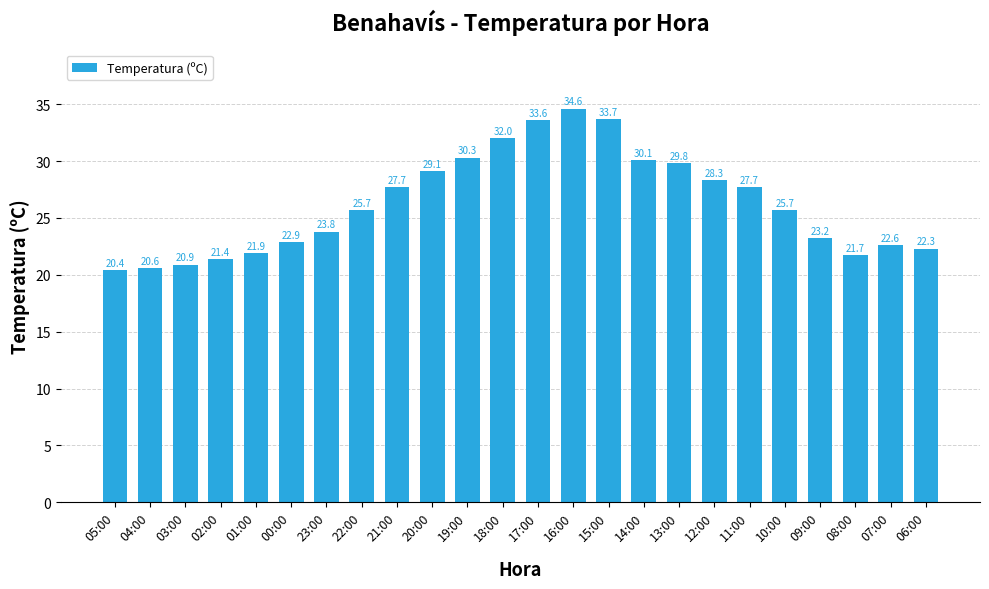

What is the difference between the values at 20:00 and 00:00?

6.2